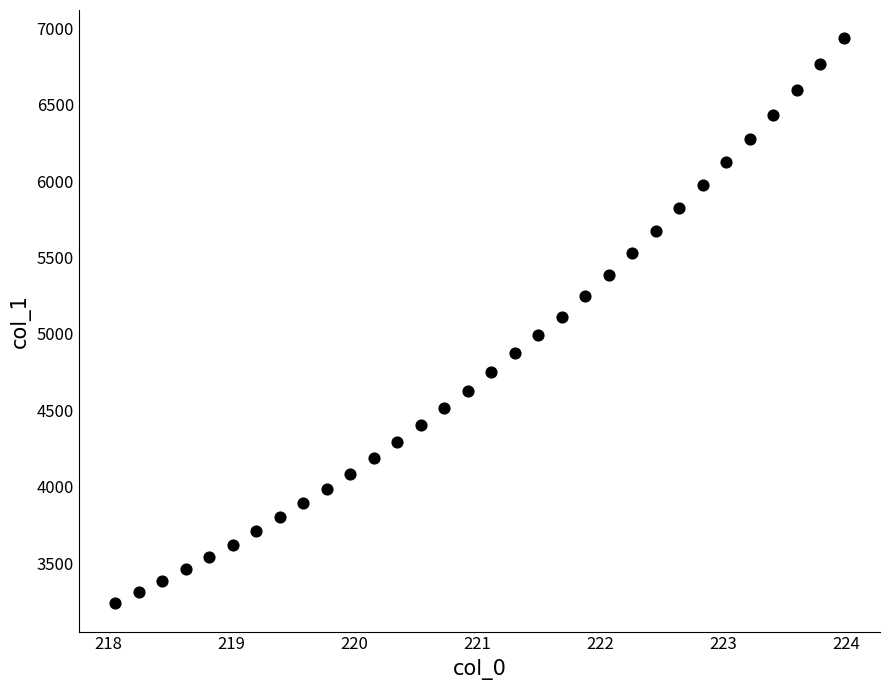

What is the range of X values (max minus min)?

5.9